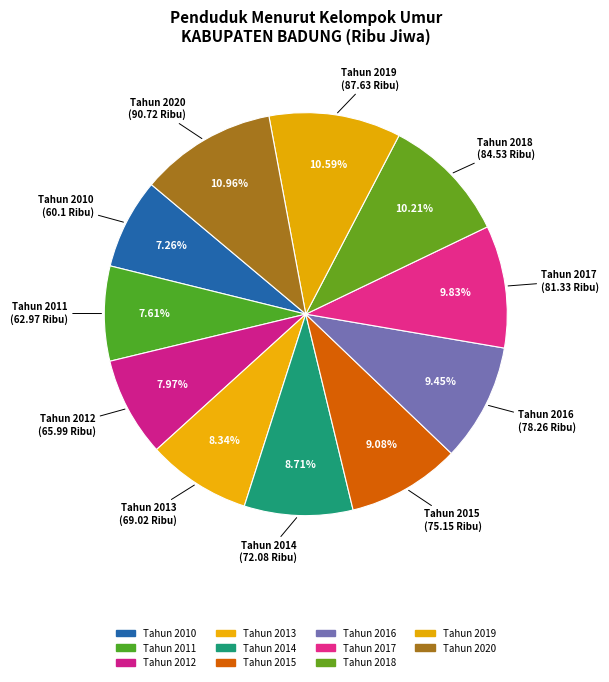

Does Tahun 2017 account for over 50% of the chart?

No